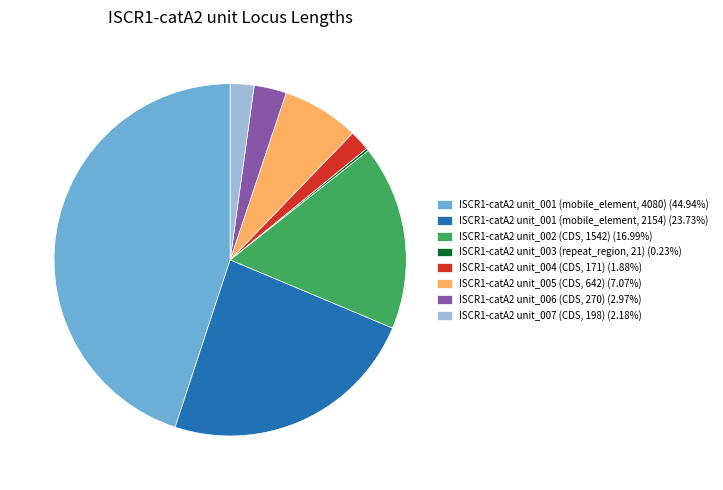

Is the sum of ISCR1-catA2 unit_007 (CDS, 198) (2.18%) and ISCR1-catA2 unit_001 (mobile_element, 4080) (44.94%) greater than half?

No